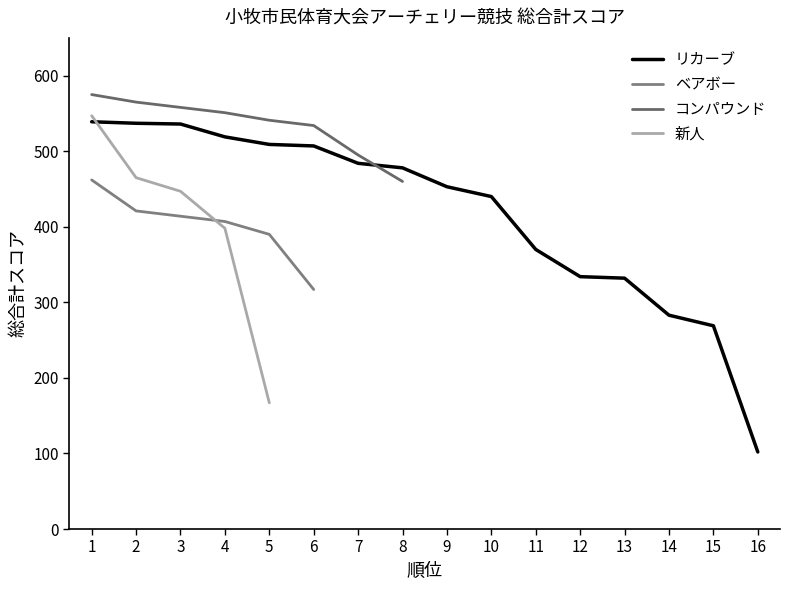

What is the maximum value for リカーブ?

539